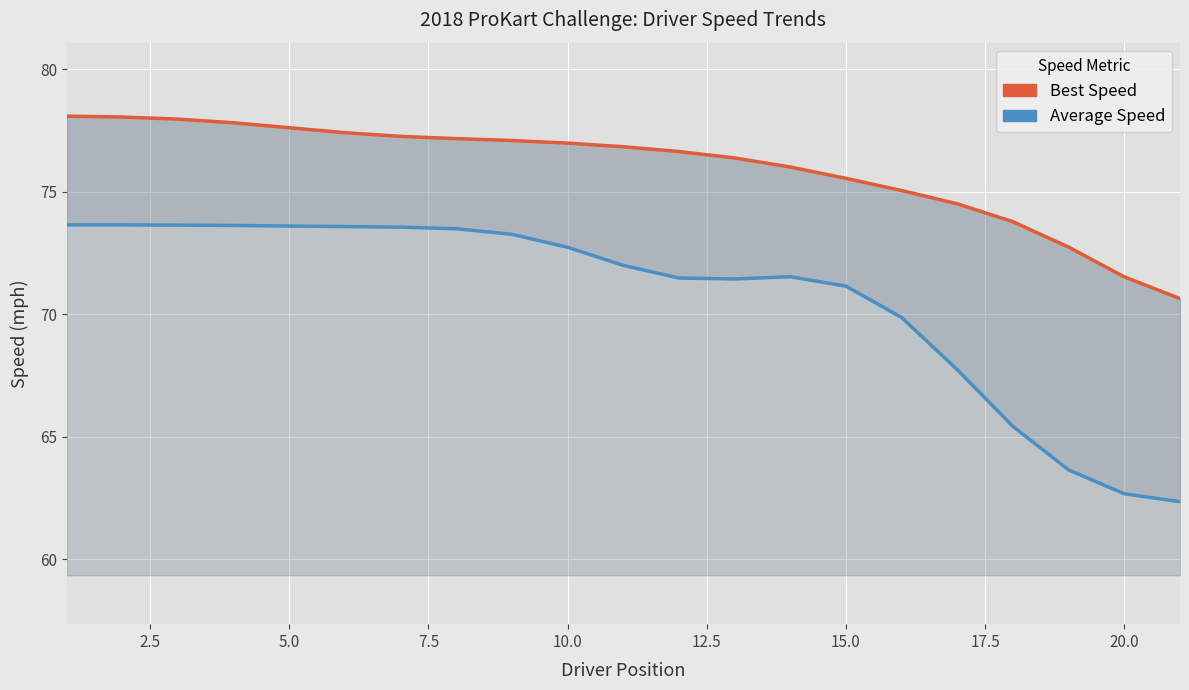

Rank the series by their maximum value, from highest to lowest.

Best Speed, Average Speed